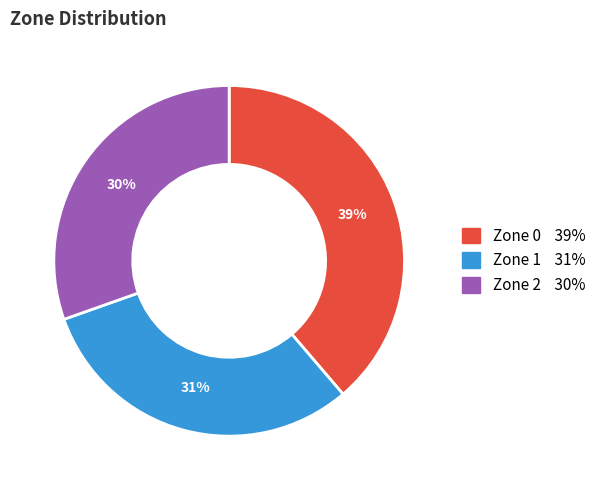

Which has a higher value, Zone 2 or Zone 0?

Zone 0